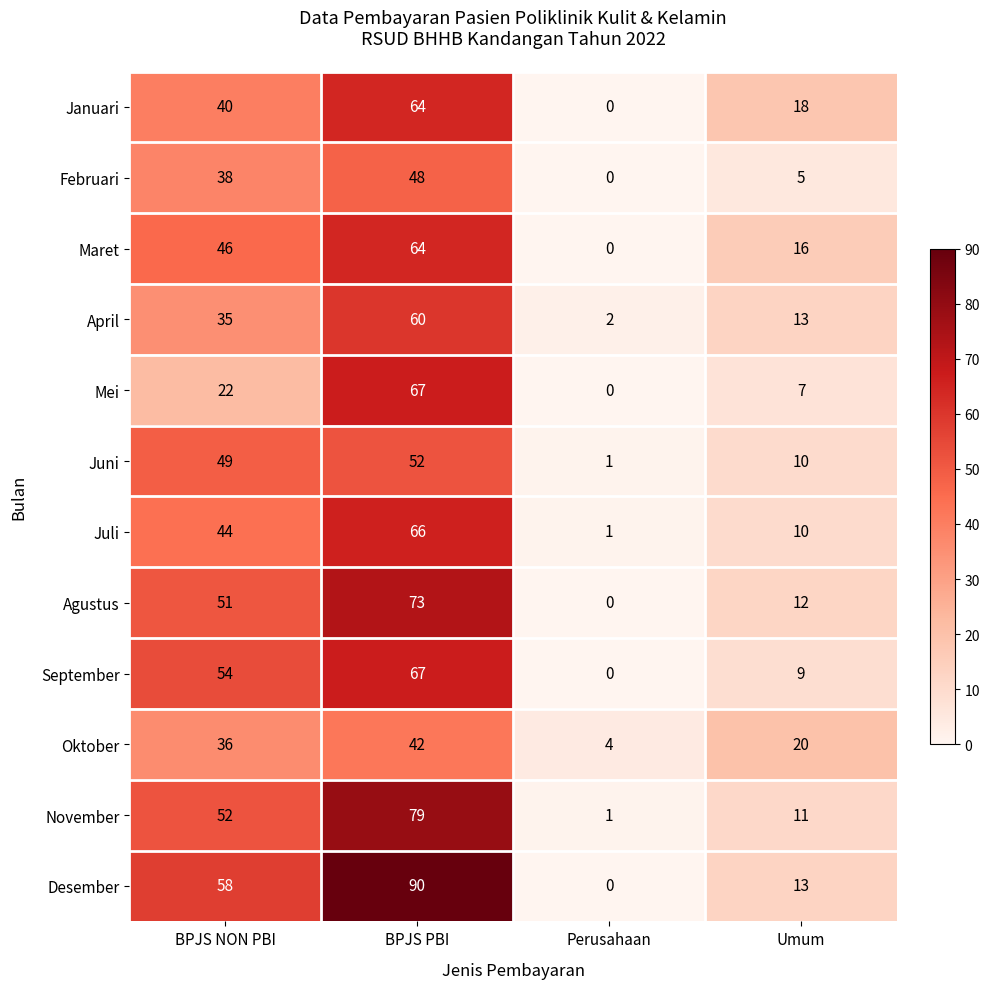

Which series has the largest total across all categories?

Desember